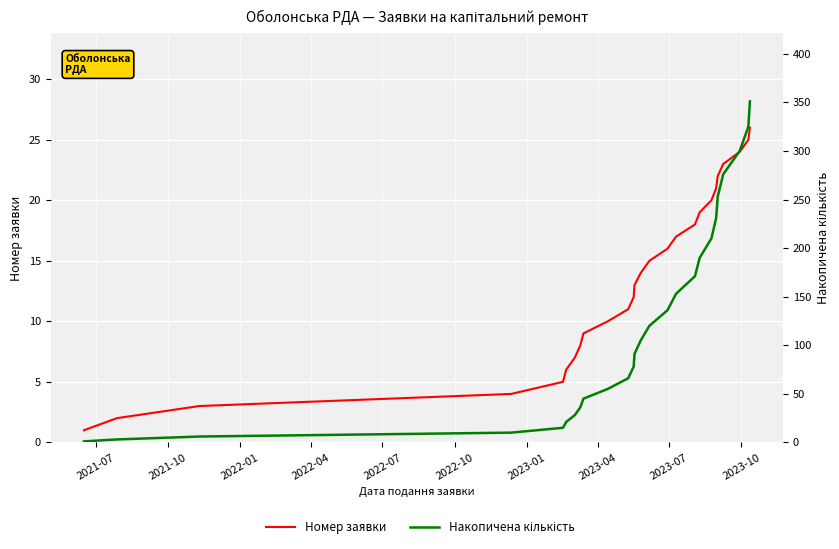

How many data points in Накопичена кількість are above 105?

12